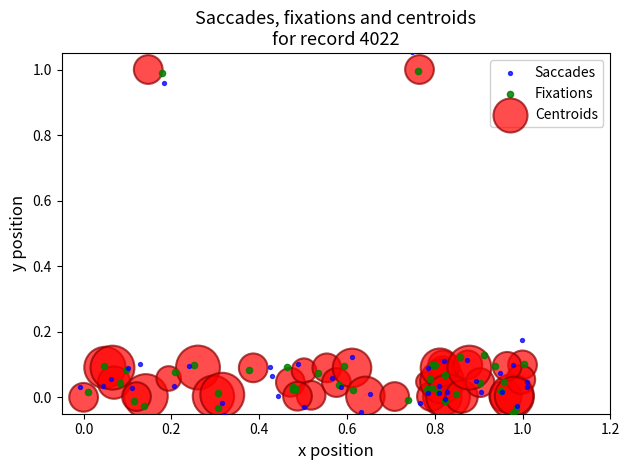

Which series has the widest spread of Y values?

Saccades